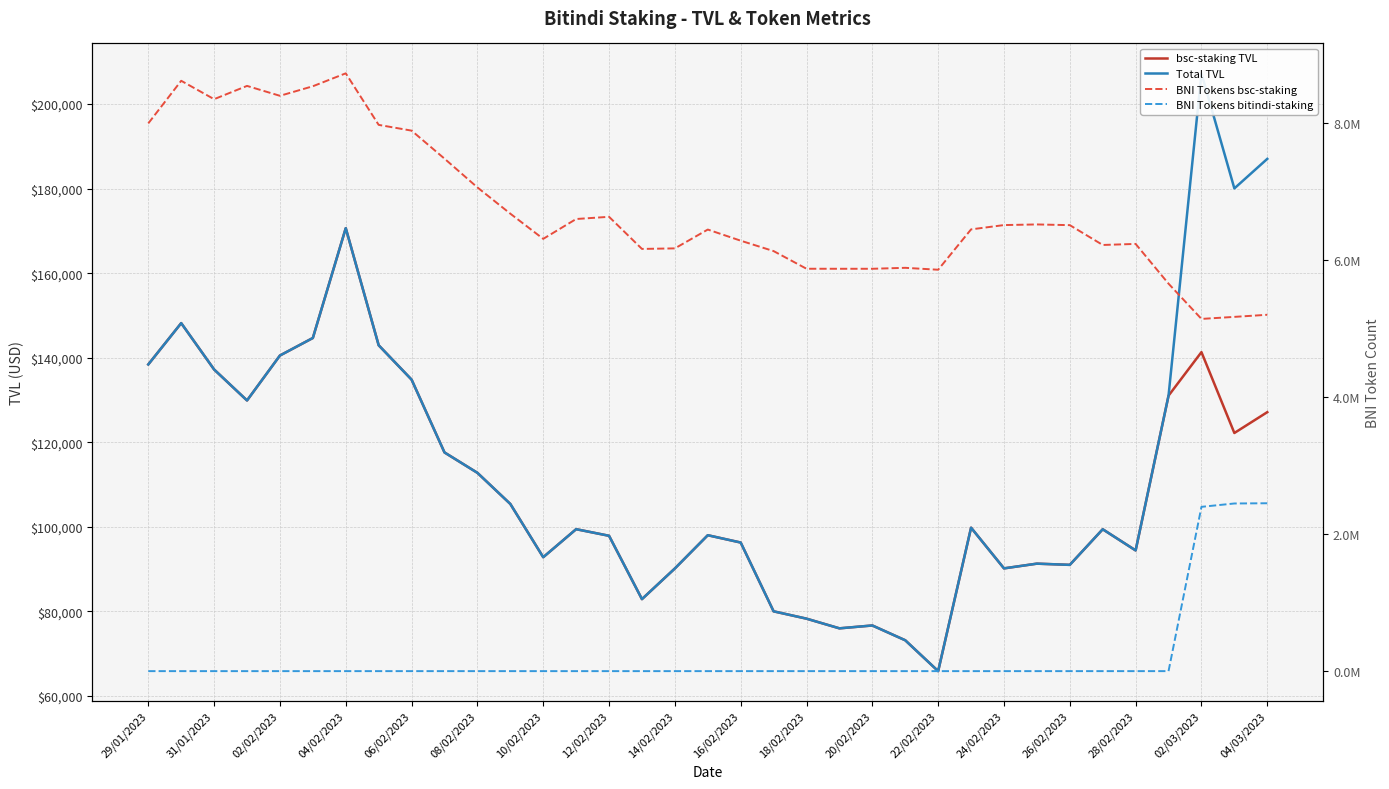

Where do BNI Tokens bitindi-staking and bsc-staking TVL first cross each other?

31 and 32